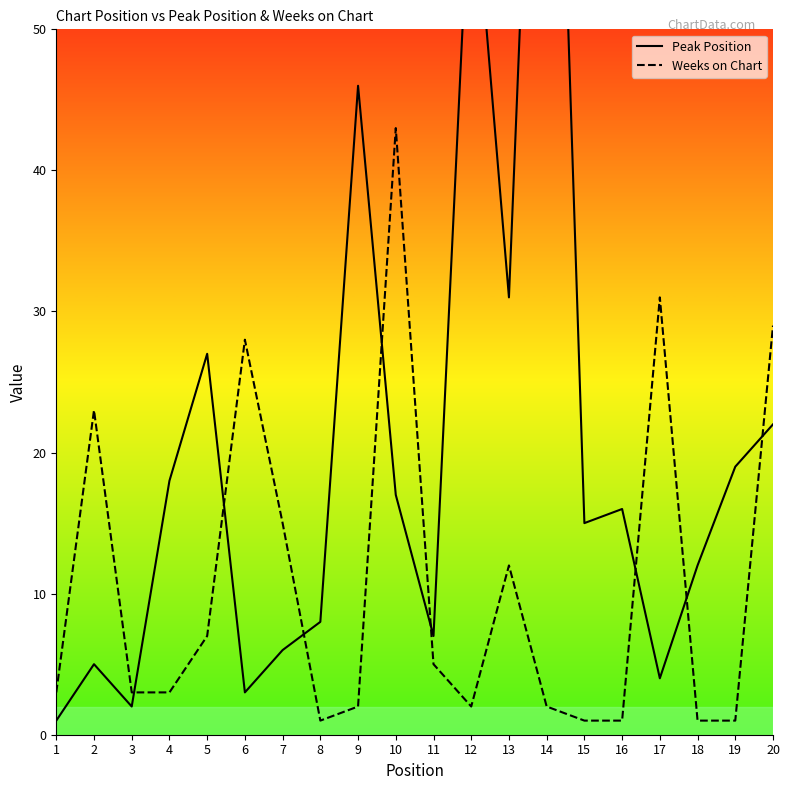

What is the difference between the highest and lowest values at 13?

19